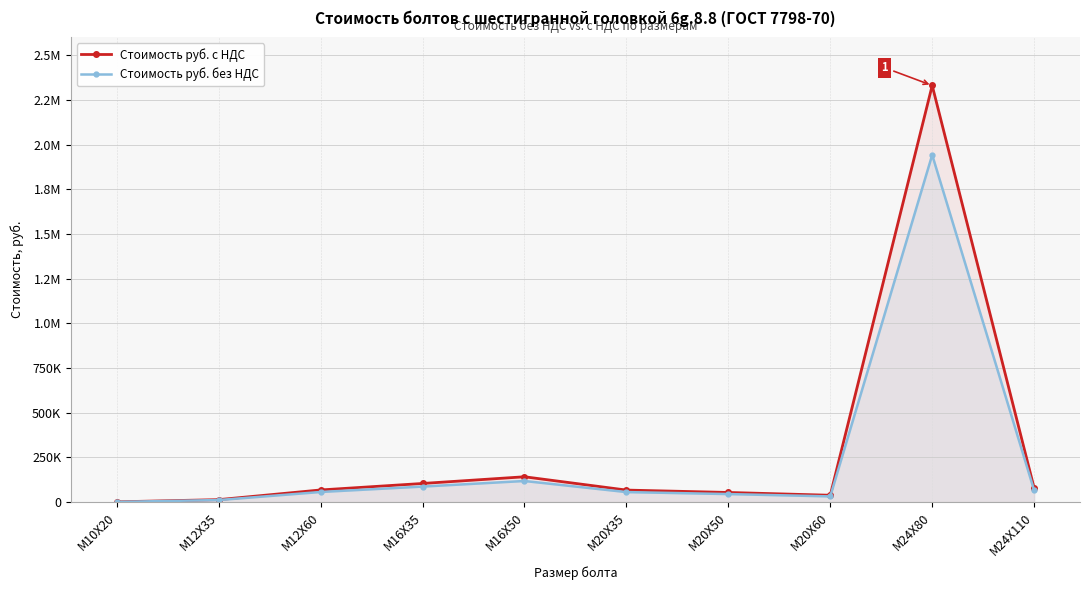

True or false: Стоимость руб. с НДС and Стоимость руб. без НДС intersect in this chart.

False